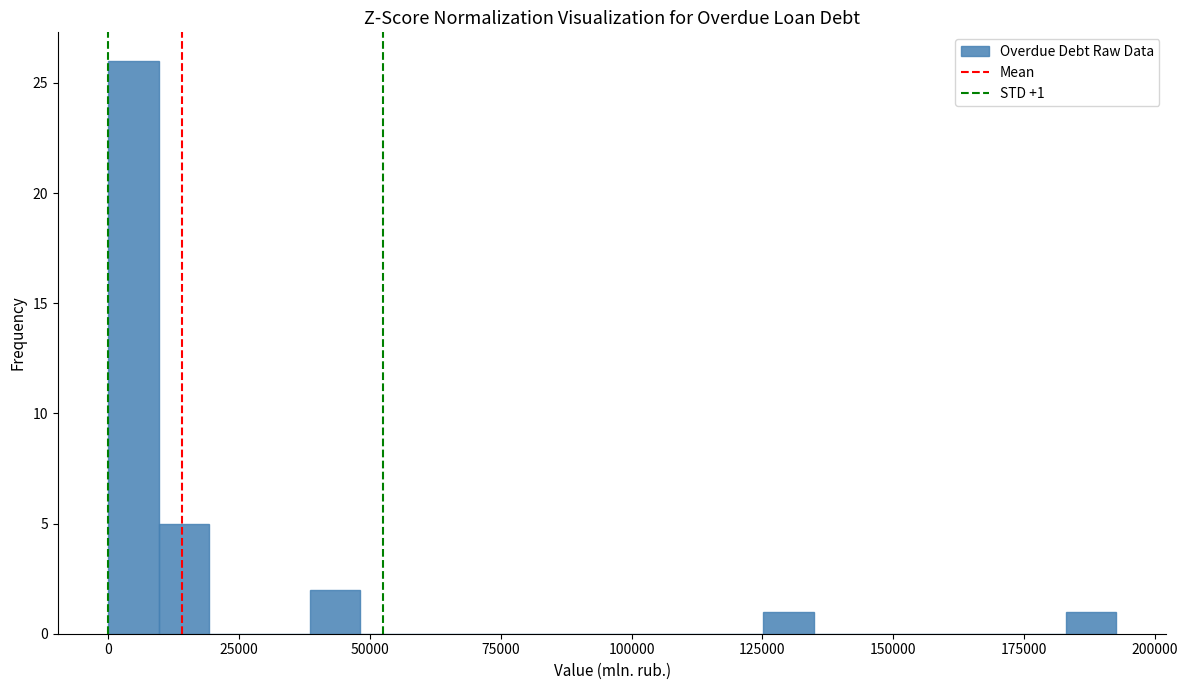

Around what value on the x-axis is the tallest bar? Give the approximate position of its centre, as read against the axis.

5000